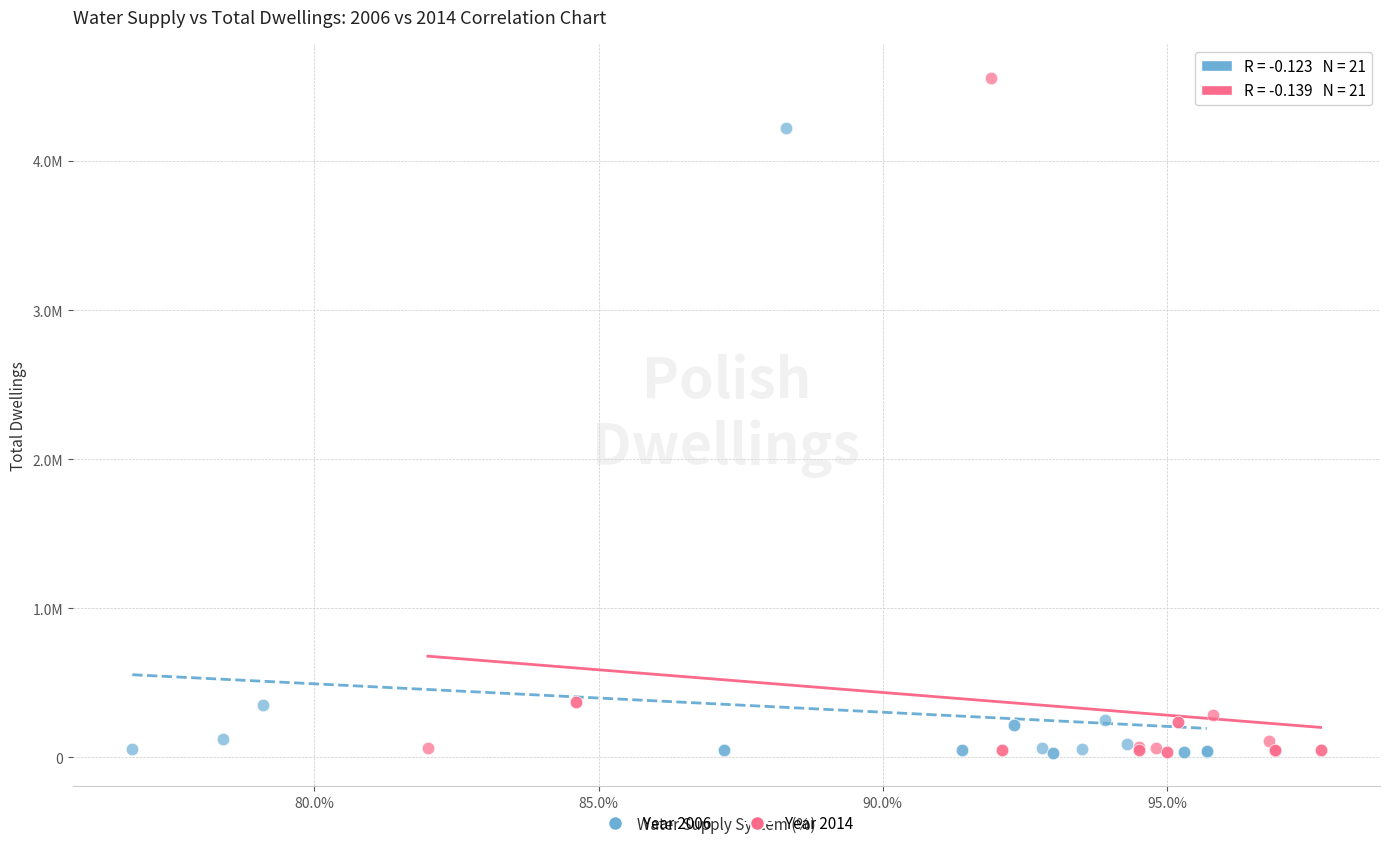

What are all the series names shown in the legend?

Year 2006, Year 2014